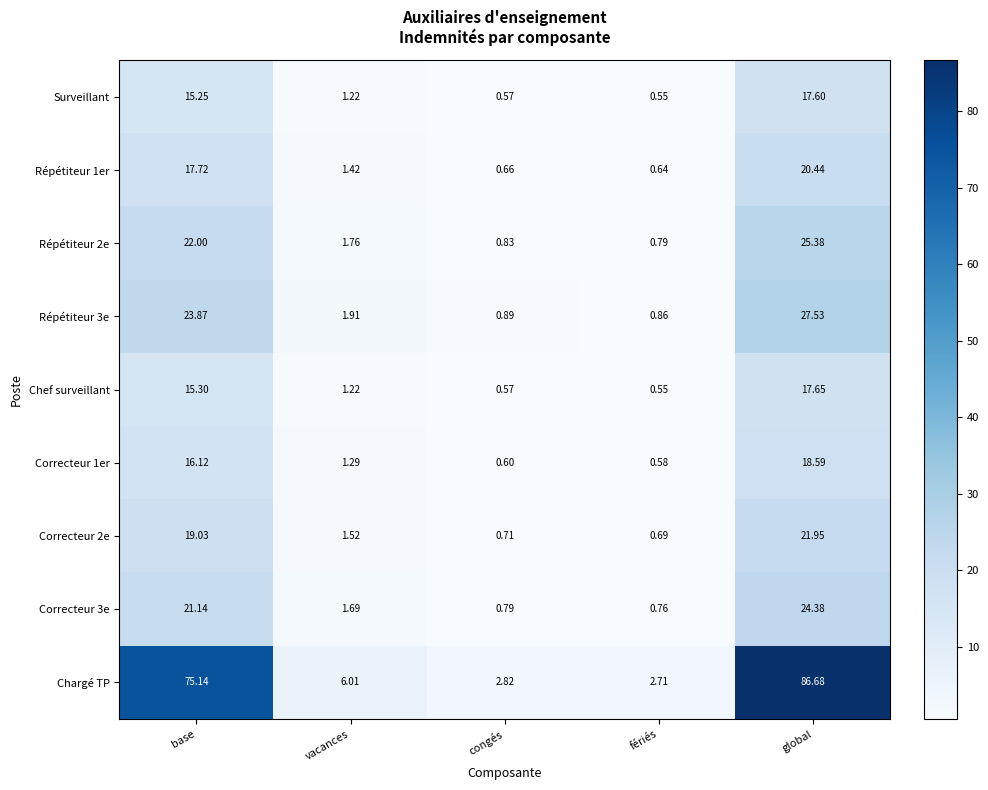

Where does the Répétiteur 1er series first go above 1?

base